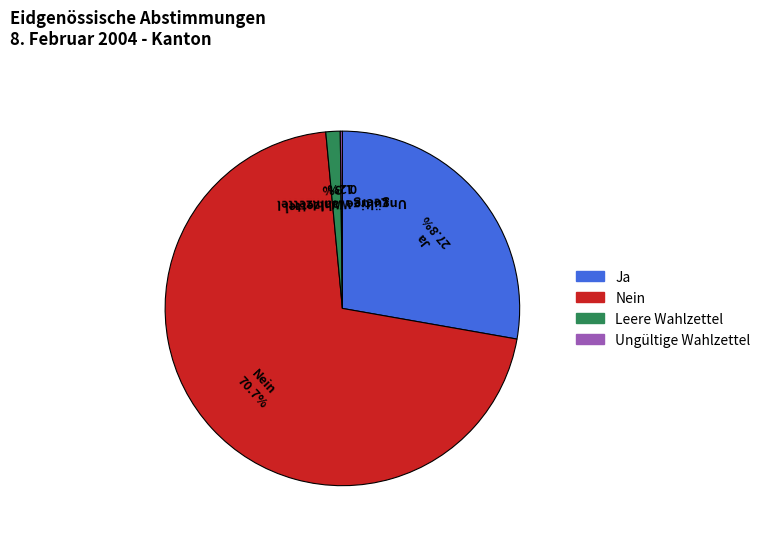

Between Leere Wahlzettel 1.3% and Ja 27.8%, which is larger?

Ja 27.8%